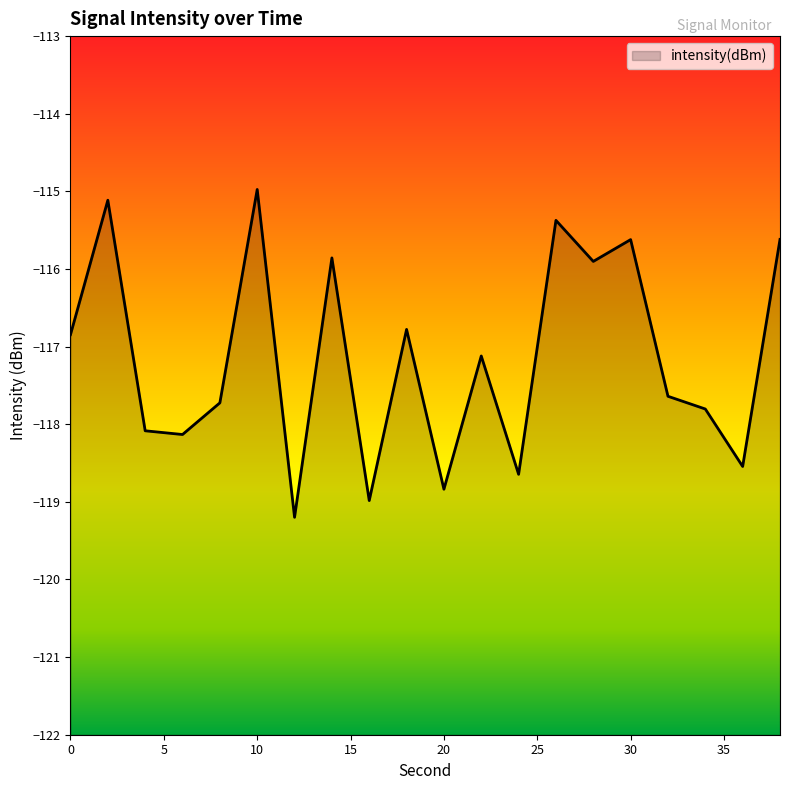

How many points are lower than both their immediate neighbors (excluding endpoints)?

7